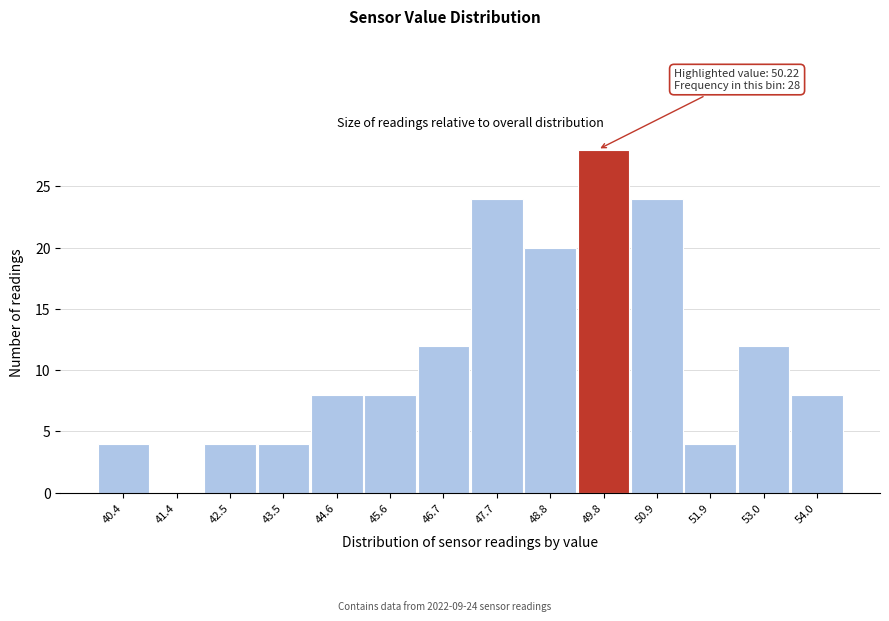

Reading right to left, transcribe all the data shown in this chart.

54.0=8	53.0=12	51.9=4	50.9=24	49.8=28	48.8=20	47.7=24	46.7=12	45.6=8	44.6=8	43.5=4	42.5=4	41.4=0	40.4=4